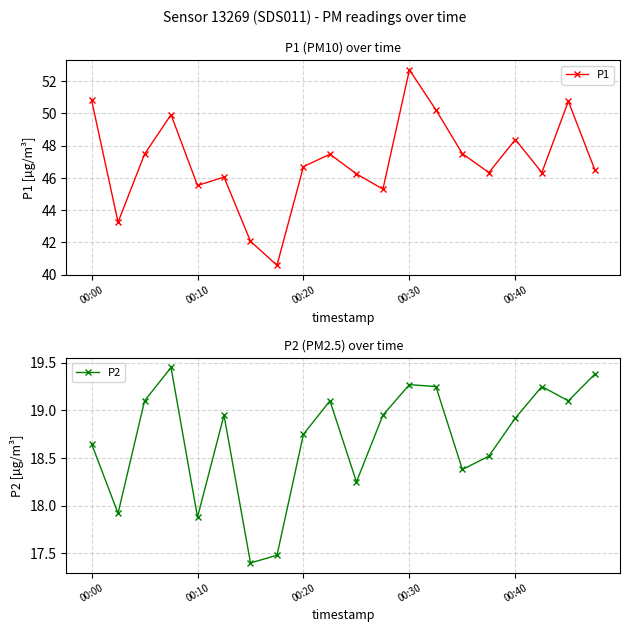

What is the difference between the second highest and minimum values in the P2 series?

2.0